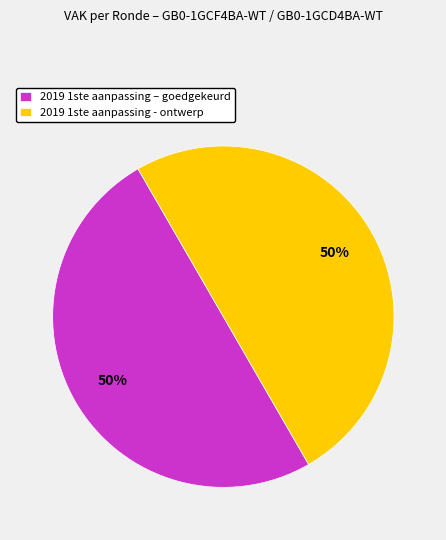

Is the sum of 2019 1ste aanpassing – goedgekeurd and 2019 1ste aanpassing - ontwerp greater than half?

Yes